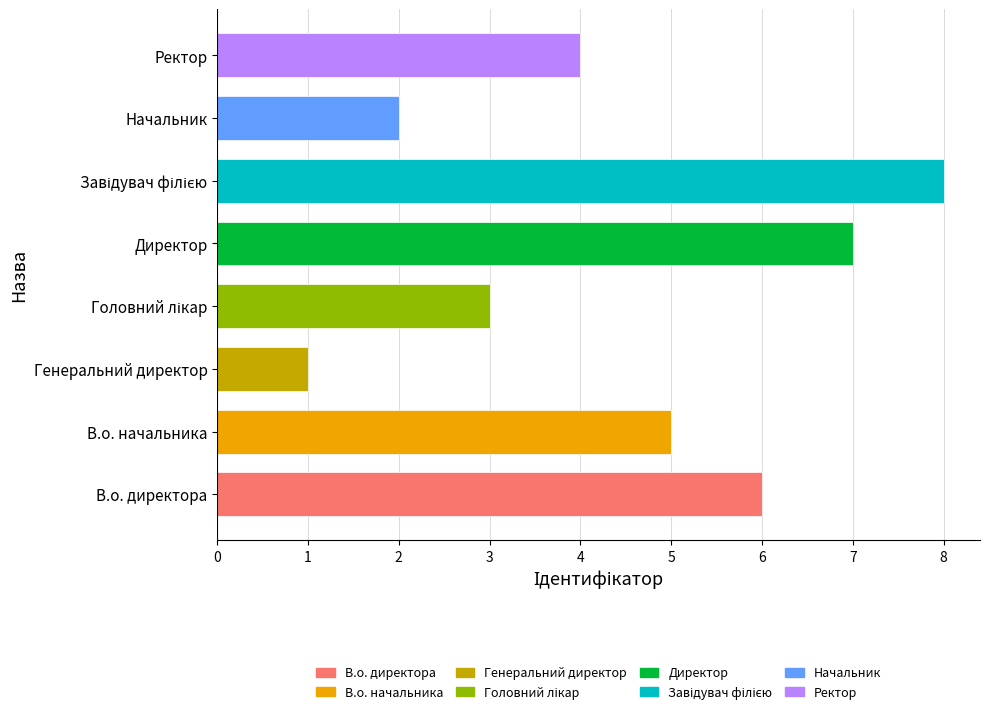

The value at В.о. директора is 1. True or false?

False